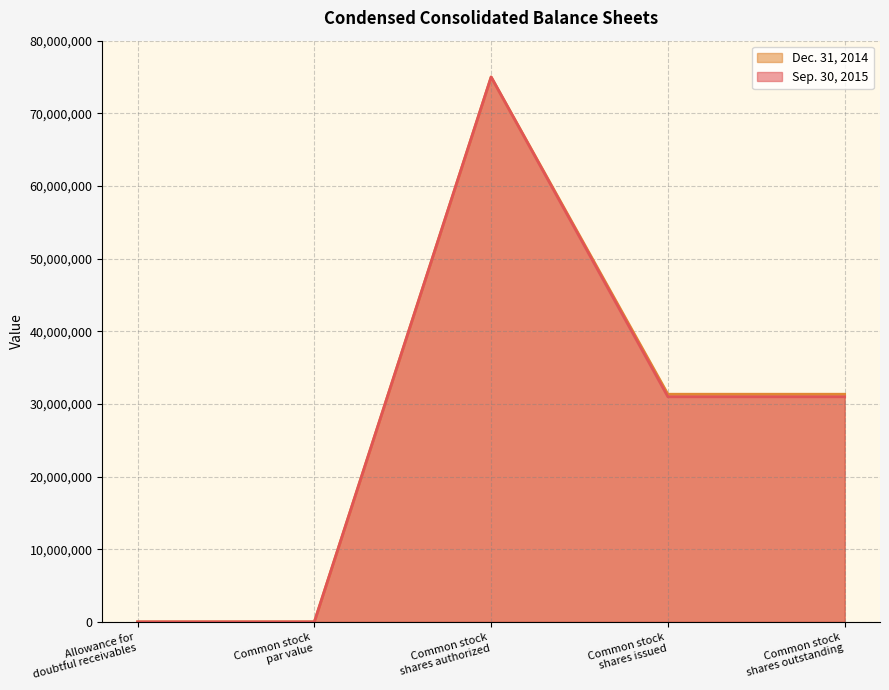

What is the label of the 3rd point from the left?

Common stock shares authorized